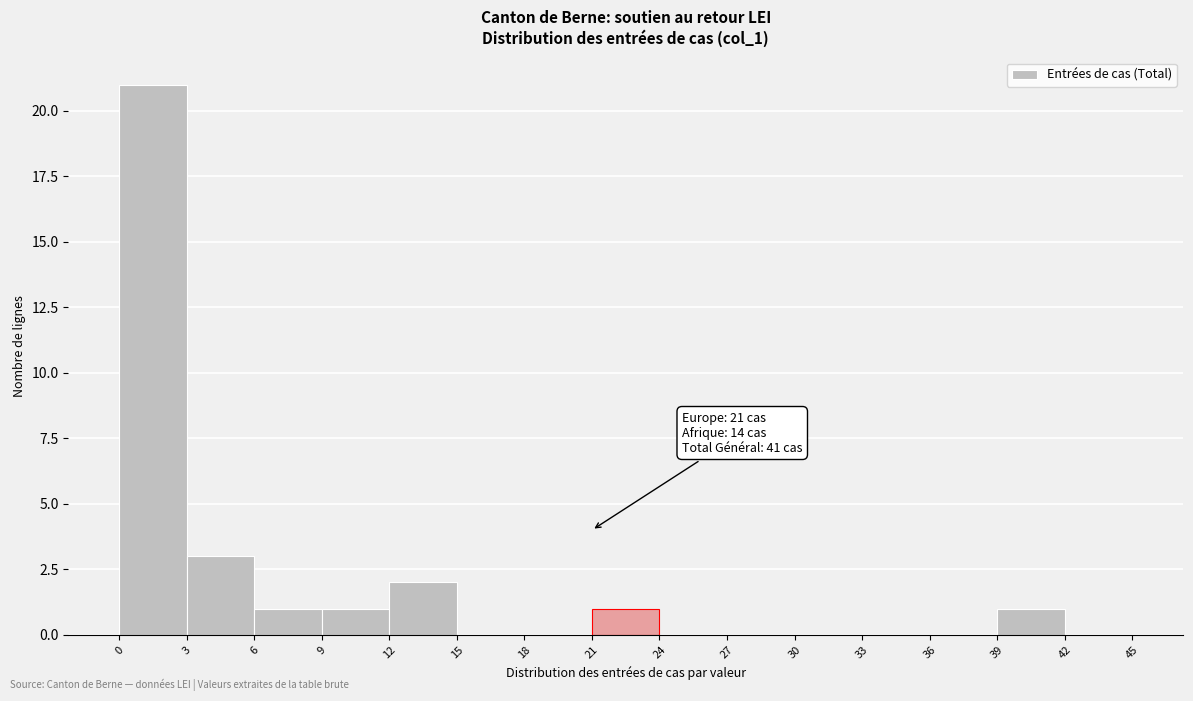

Over which range of the x-axis is the bar tallest?

0 to 3